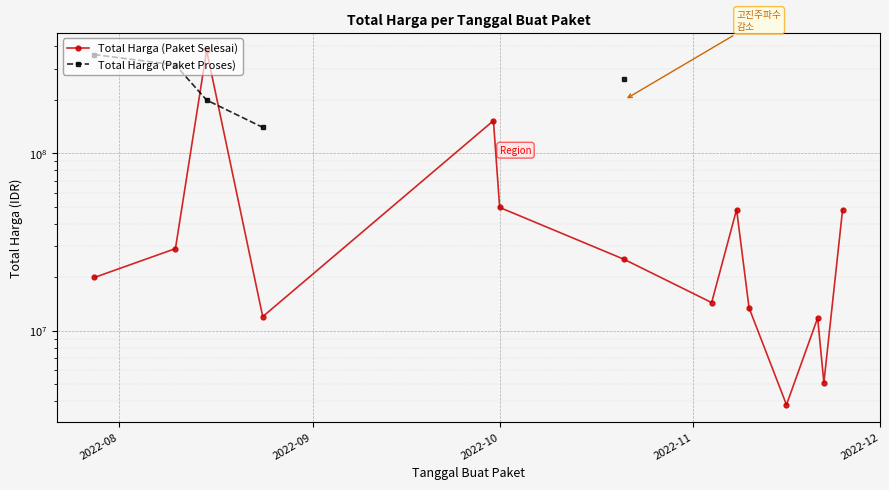

The Total Harga (Paket Selesai) series shows 75651610.7 at 2022-10. True or false?

False